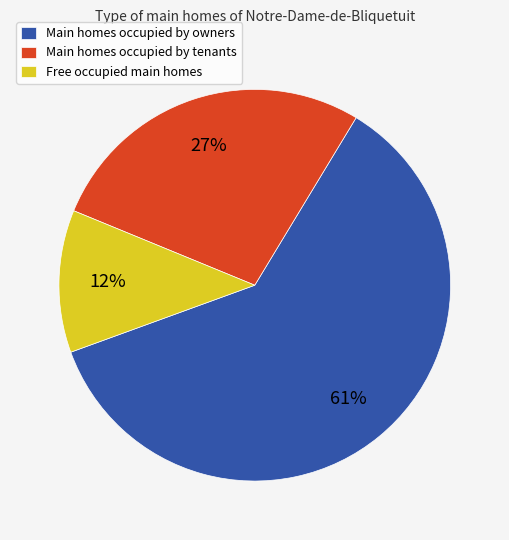

Is there any slice that represents more than half of the pie?

Yes